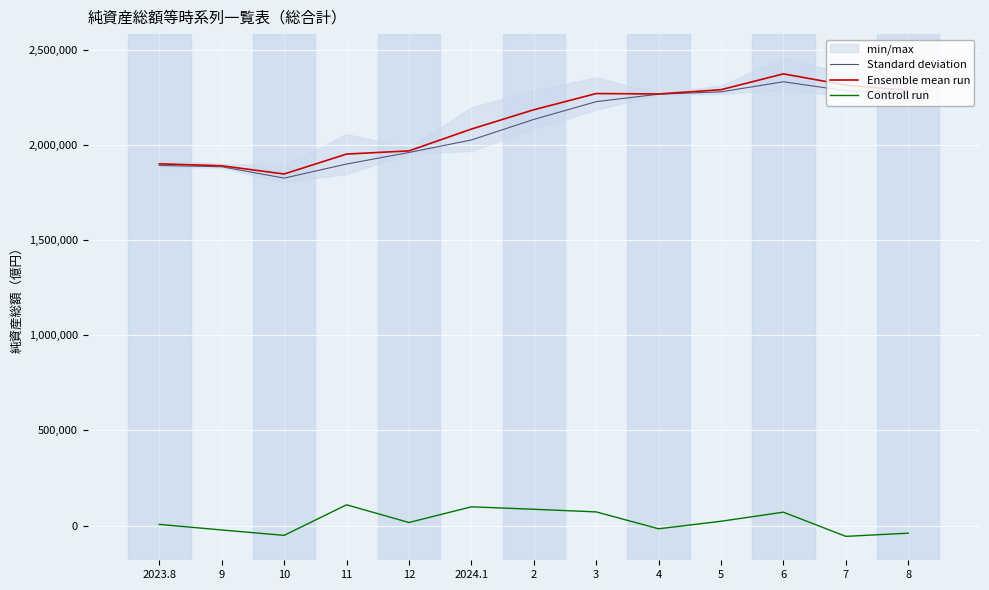

How many values in Controll run are below zero?

5